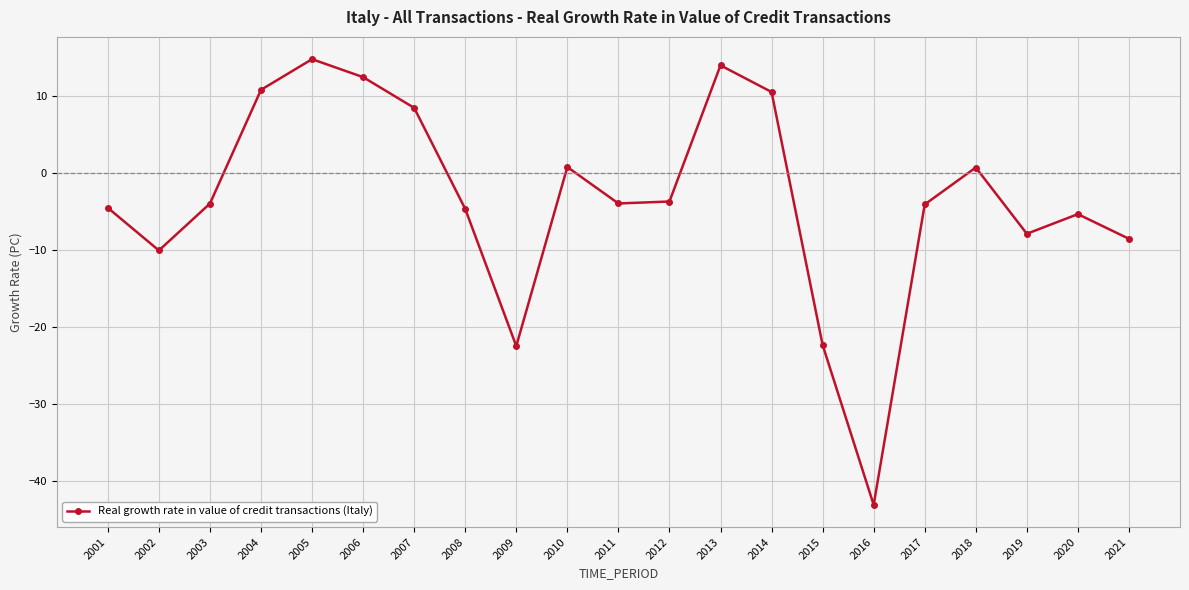

What is the average value?

-3.4